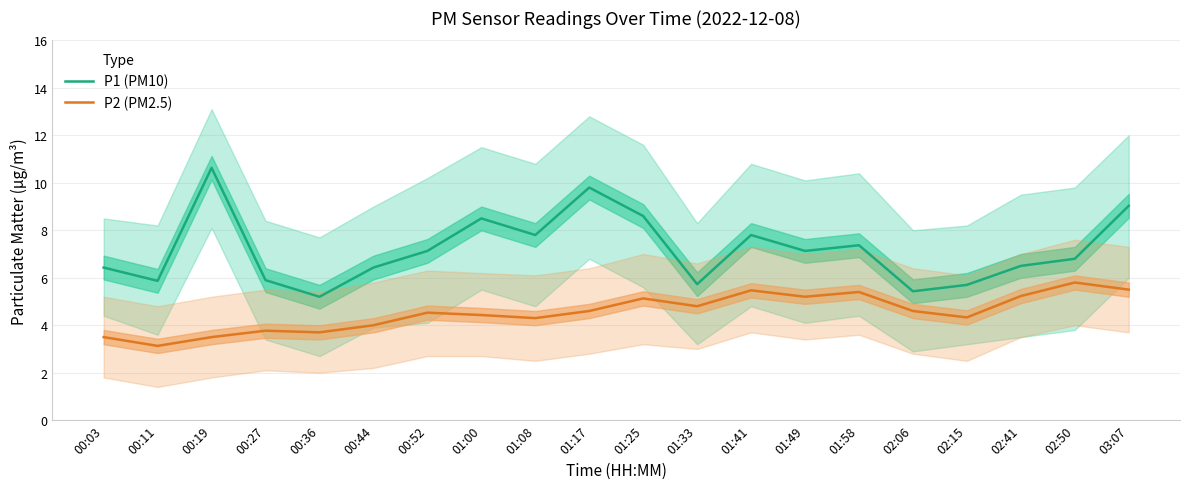

True or false: P1 (PM10) and P2 (PM2.5) intersect in this chart.

False